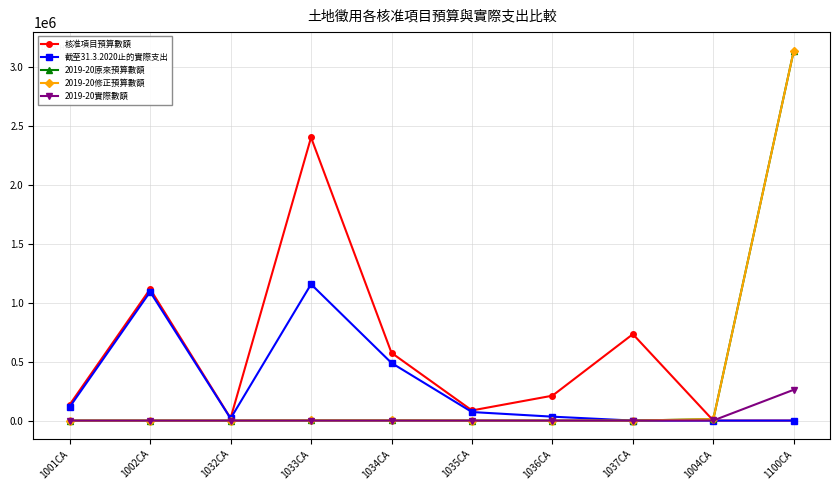

Does the chart have visible grid lines?

Yes